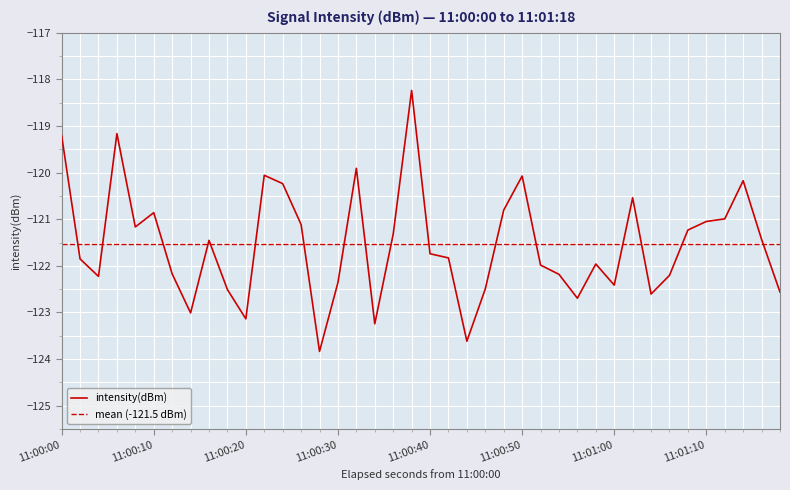

What is the minimum value for intensity(dBm)?

-123.8